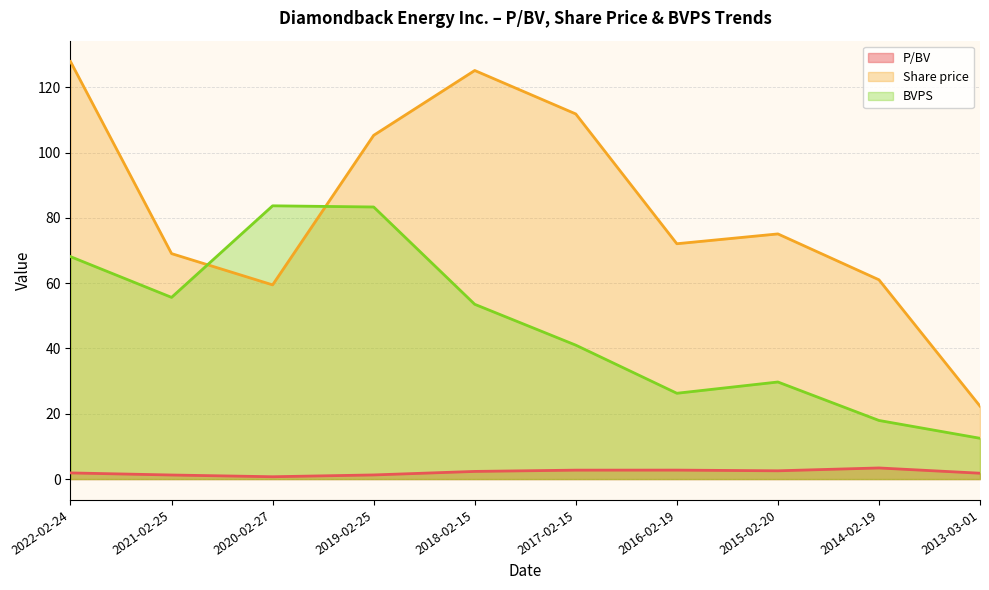

Reading left to right, transcribe all the data shown in this chart.

P/BV: 1.9	1.2	0.7	1.3	2.3	2.7	2.7	2.5	3.4	1.8
Share price: 127.9	69.1	59.5	105.3	125.2	111.8	72.1	75.1	61.0	22.3
BVPS: 68.1	55.6	83.7	83.3	53.5	41.0	26.3	29.7	17.9	12.5